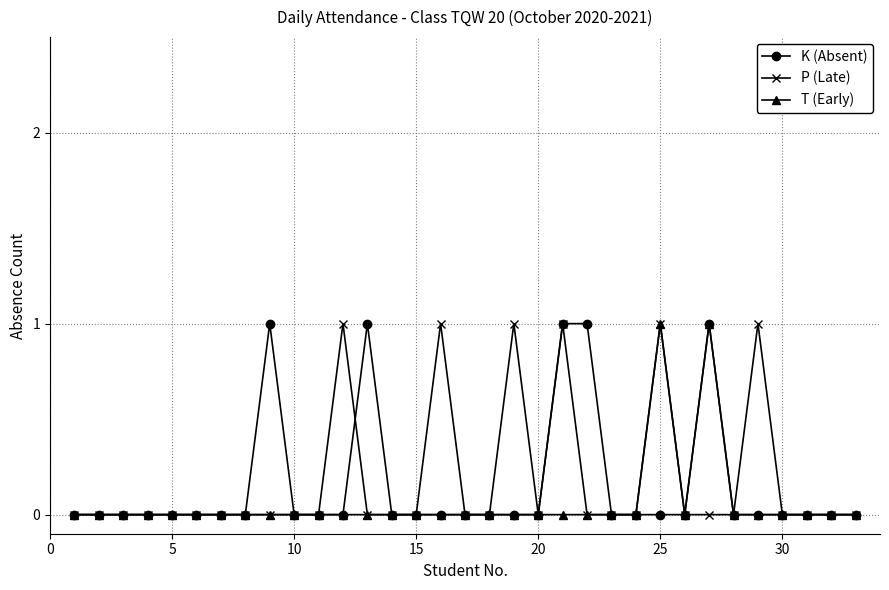

True or false: K (Absent) has more than 0 points higher than both neighbors.

True